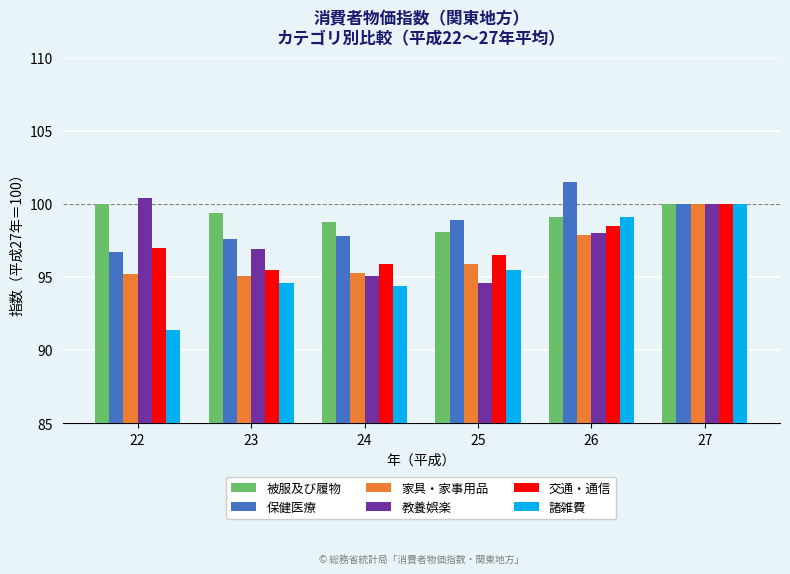

What is the sum of the 保健医療 values at 26 and 25?

200.4